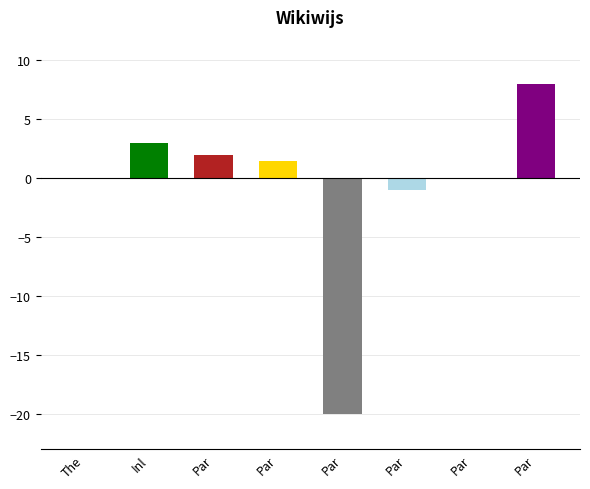

How many data points are above 1?

4